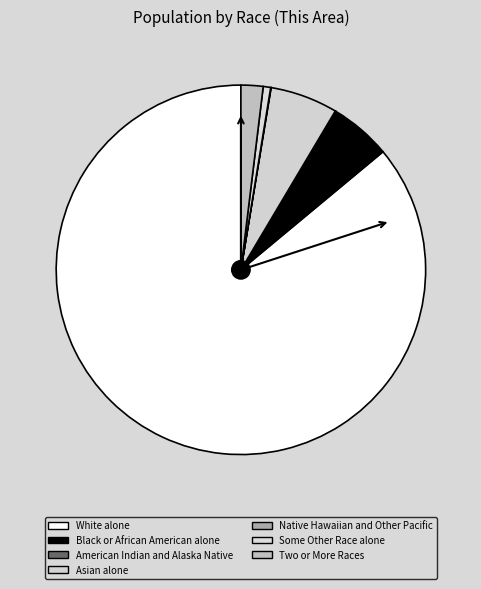

What is the change in value from American Indian and Alaska Native to Native Hawaiian and Other Pacific?

-19